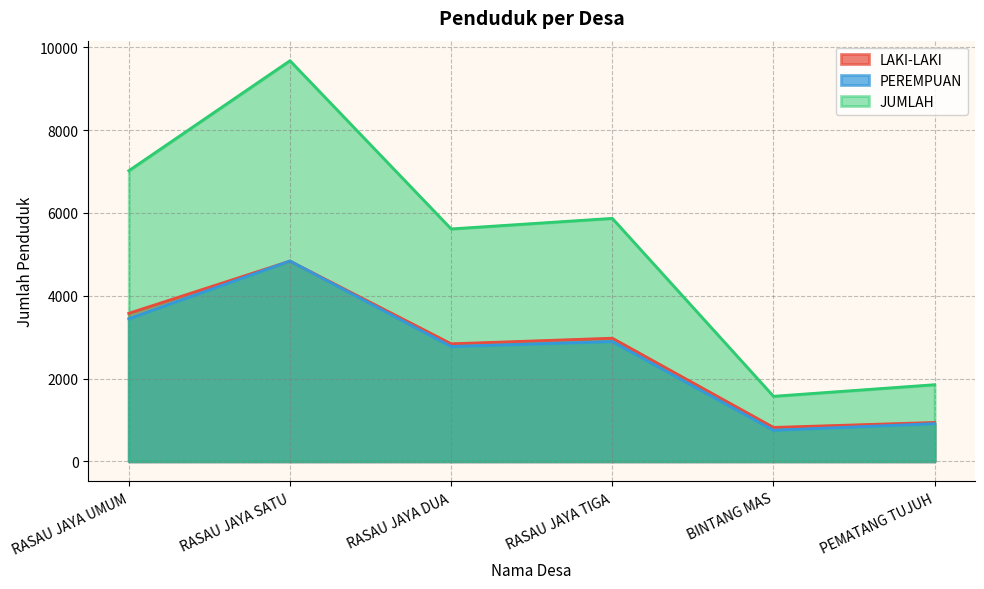

Which series has the largest range (max minus min)?

JUMLAH